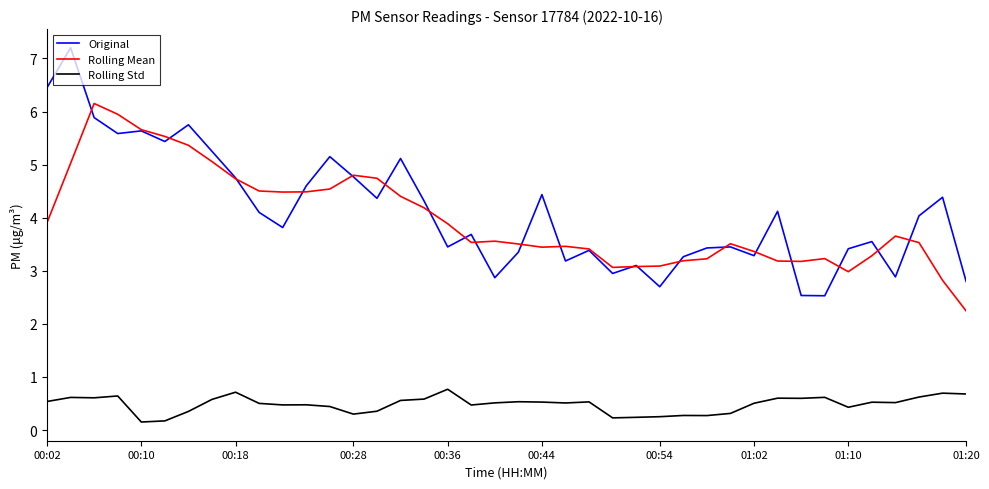

What is the difference between the maximum and second lowest values in the Original series?

4.7